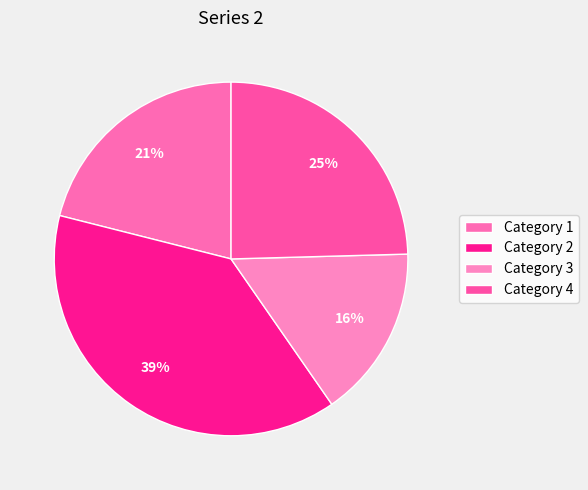

To the nearest percent, what is the average slice percentage?

25%